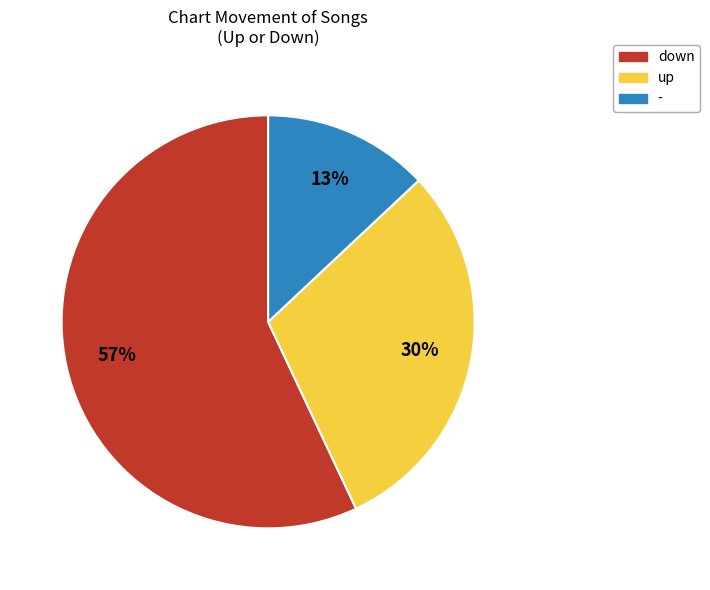

How many slices are in this pie chart?

3